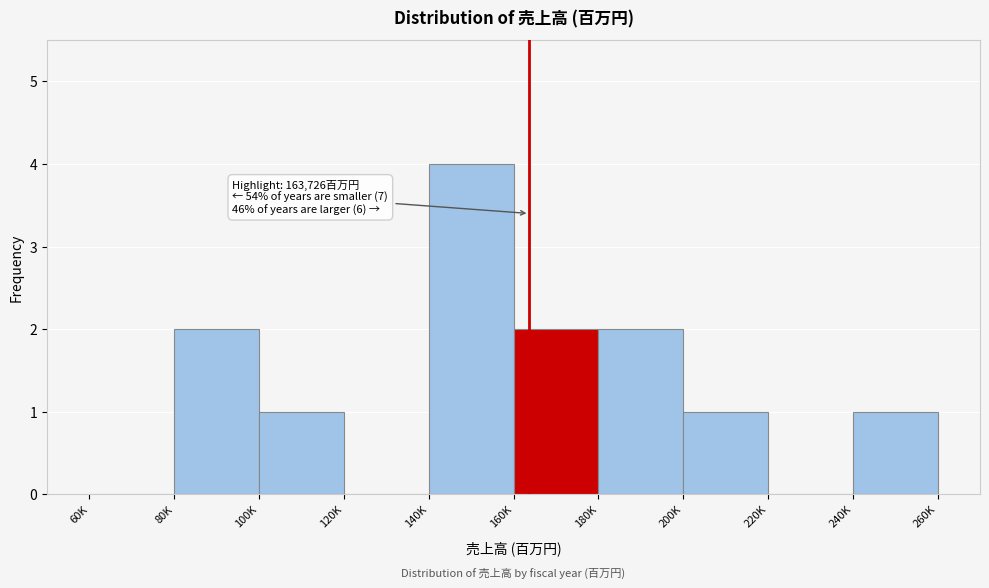

Reading right to left, list all the values displayed in this chart.

240K=1	220K=0	200K=1	180K=2	160K=2	140K=4	120K=0	100K=1	80K=2	60K=0